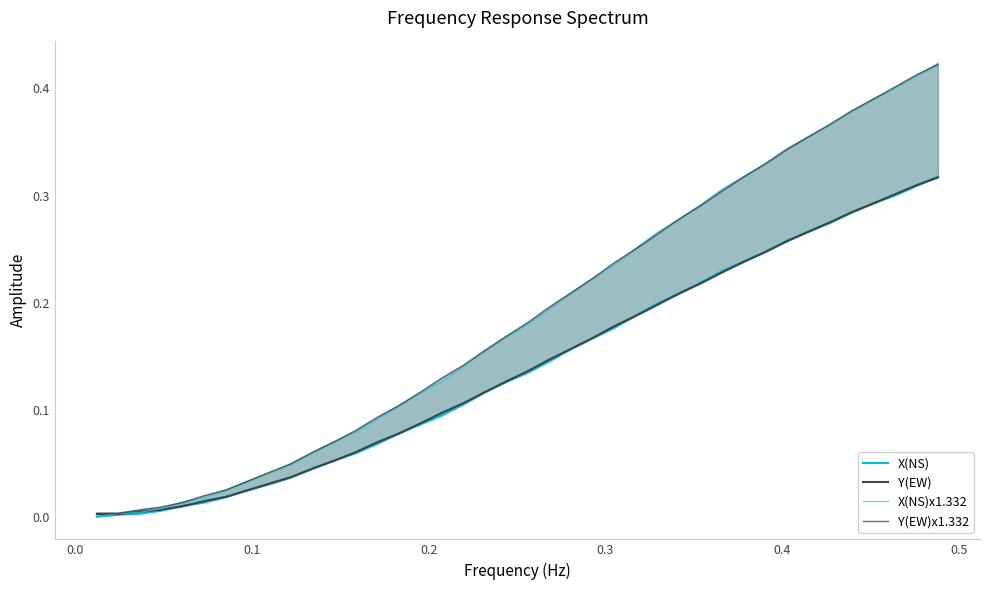

True or false: Y(EW)x1.332 has more than 0 interior local peaks.

False